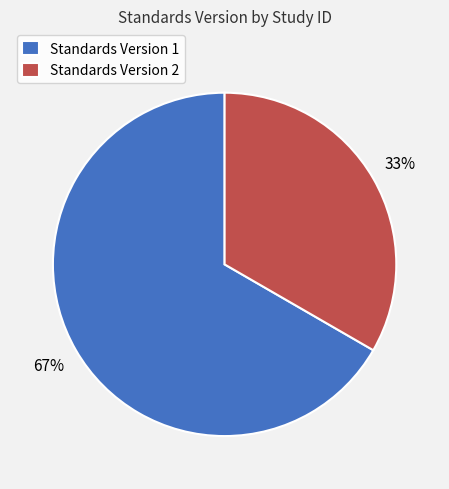

To the nearest percent, what is the combined percentage of Standards Version 1 and Standards Version 2?

100%